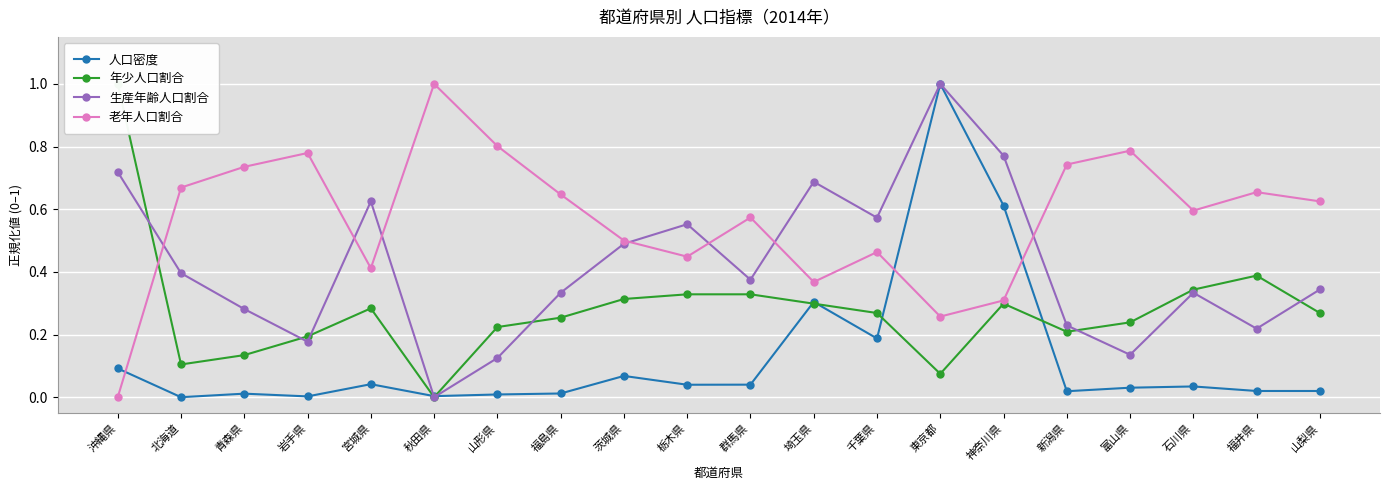

How many data points does each series have?

20